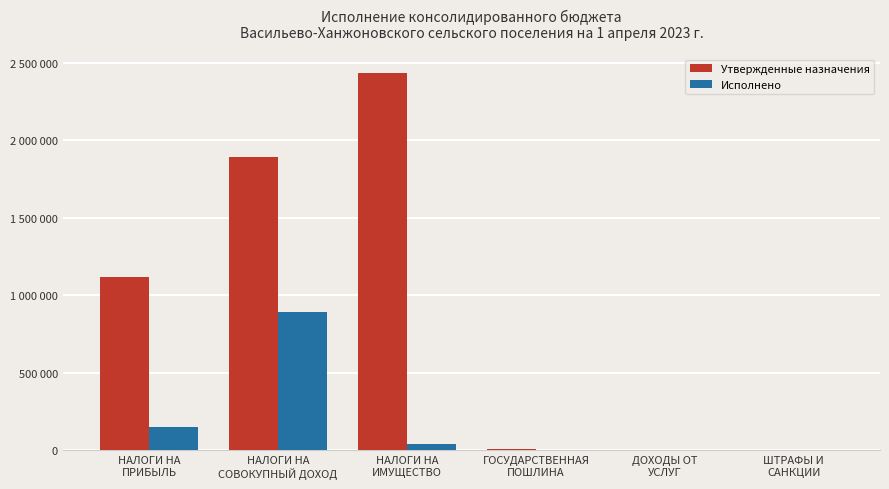

Which series has the largest total across all categories?

Утвержденные назначения